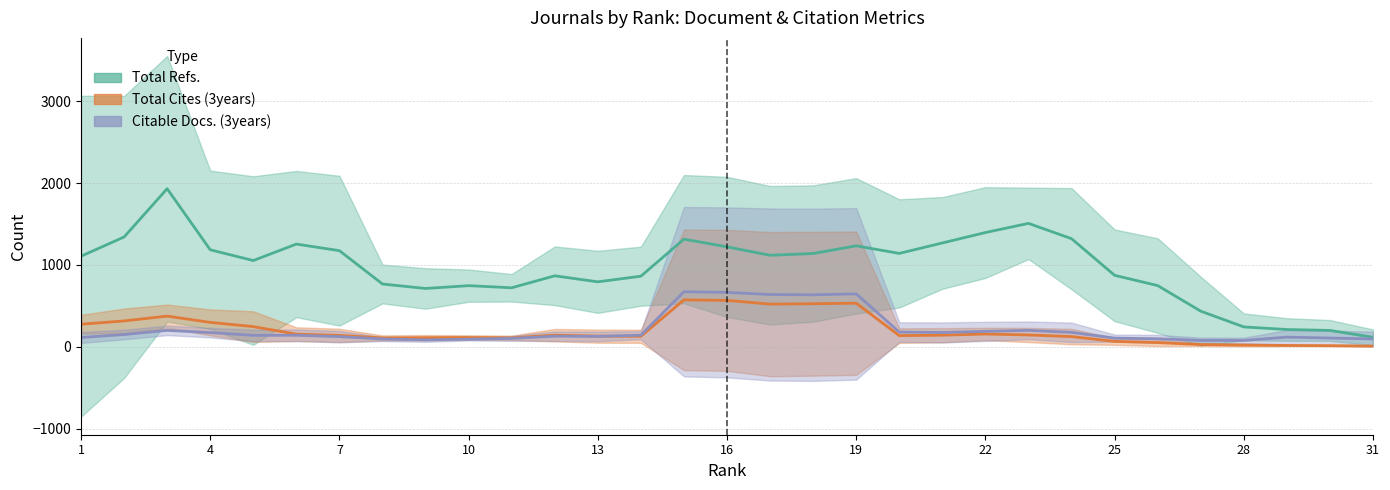

The value of Total Refs. at 17 is 1989.3. True or false?

False